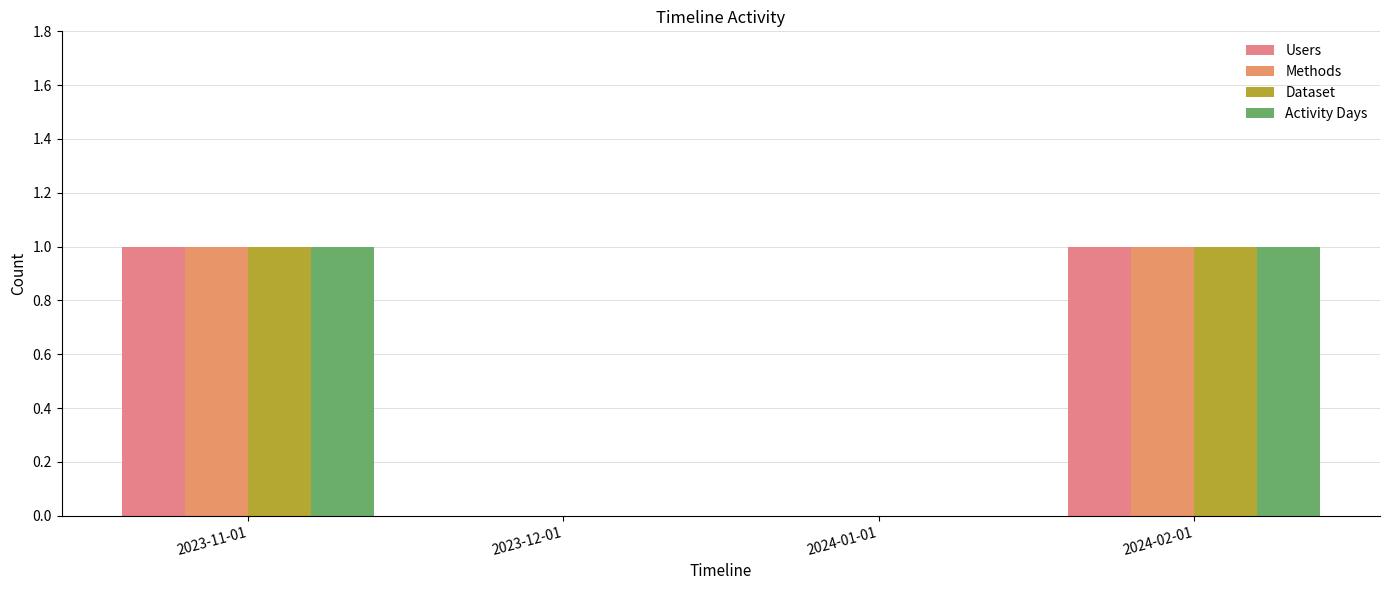

Is it true that Users equals 1 at 2023-12-01?

False